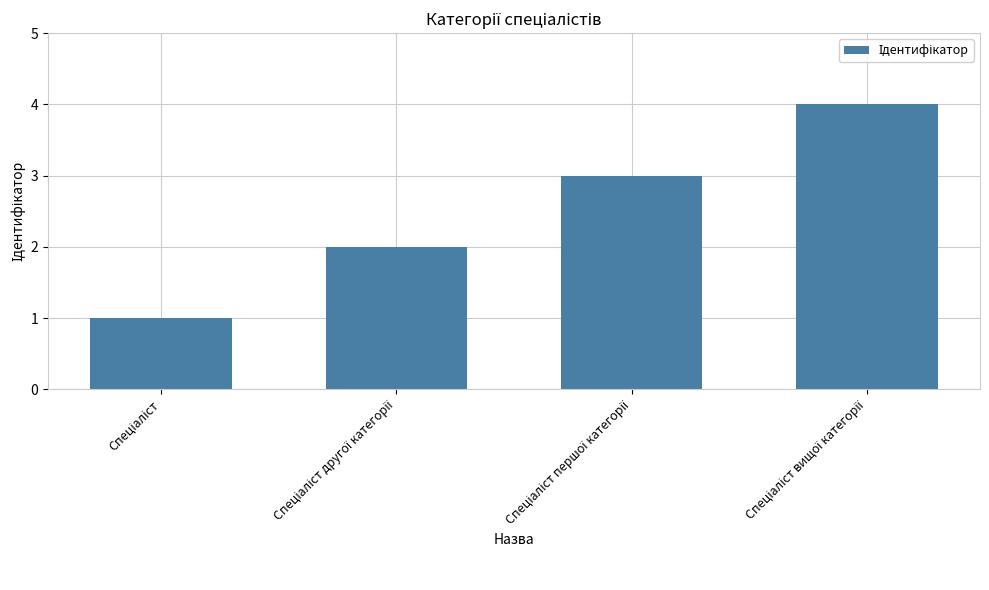

What is the smallest value displayed?

1